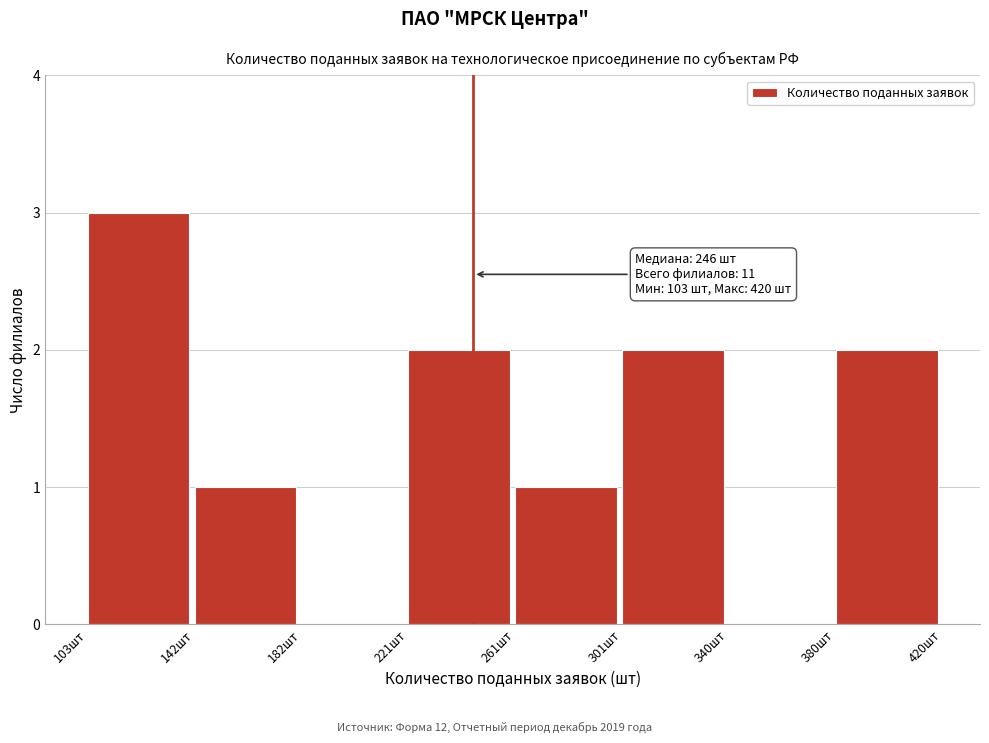

Which range on the x-axis has the tallest bar?

105 to 145